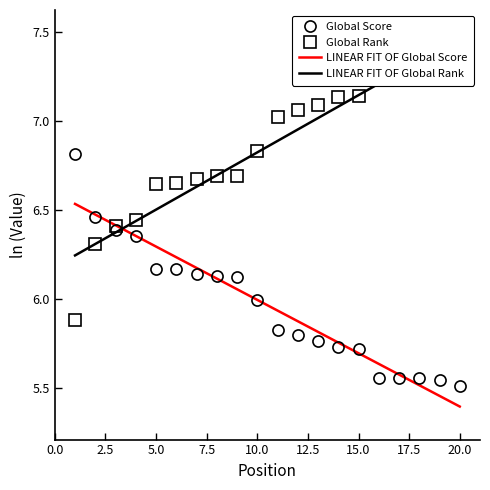

The LINEAR FIT OF Global Score series shows 6.0 at 10.0. True or false?

True